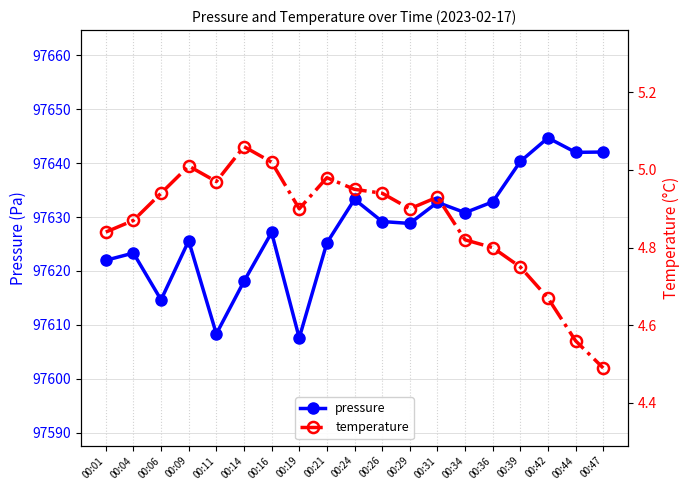

What is the total value across all series at 00:44?

97646.6